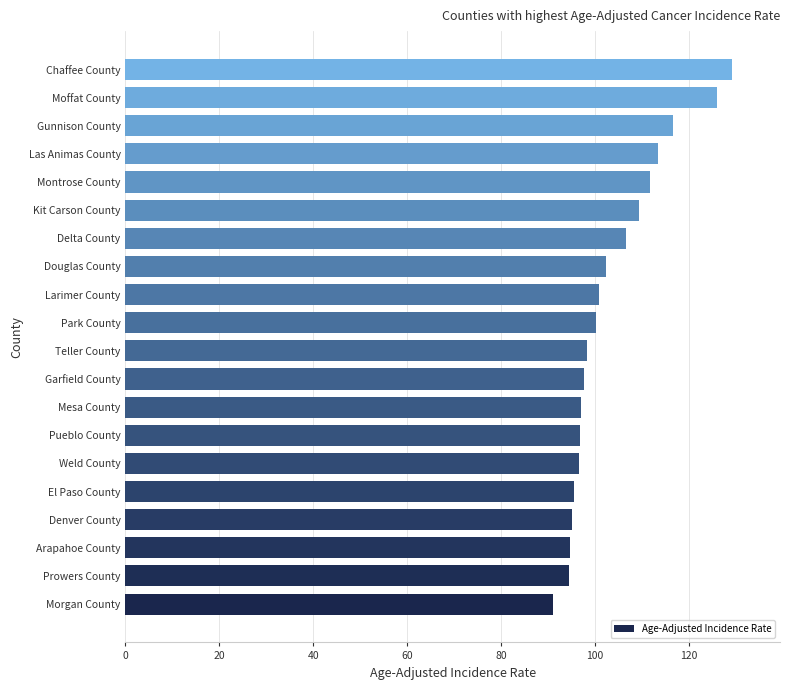

What is the approximate value at Montrose County?

111.8